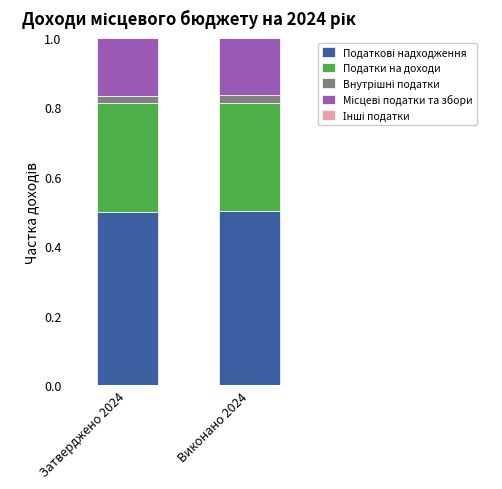

The value of Податки на доходи at Виконано 2024 is 0.3. True or false?

True